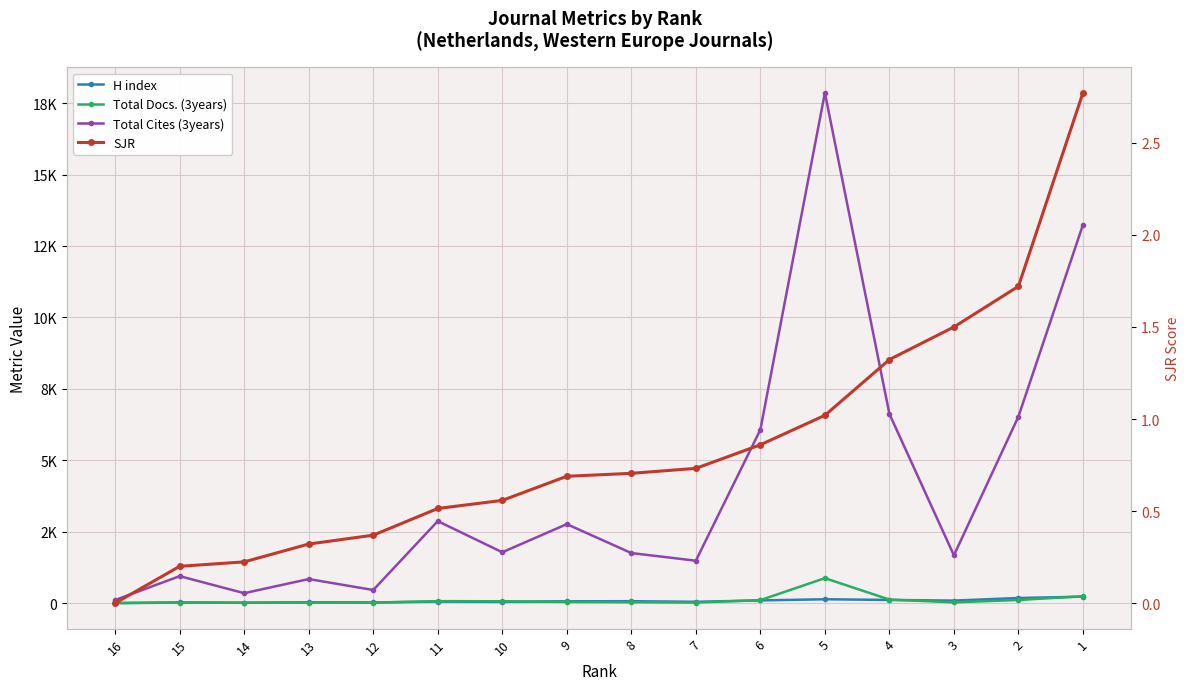

How many lines are shown in the chart?

4